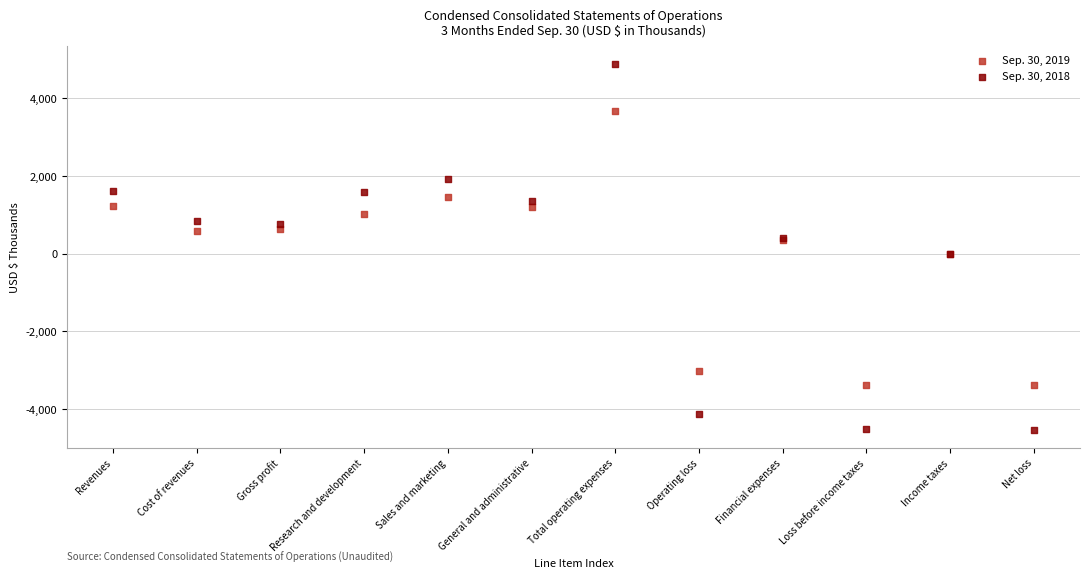

Which series has the largest Y range (max minus min)?

Sep. 30, 2018